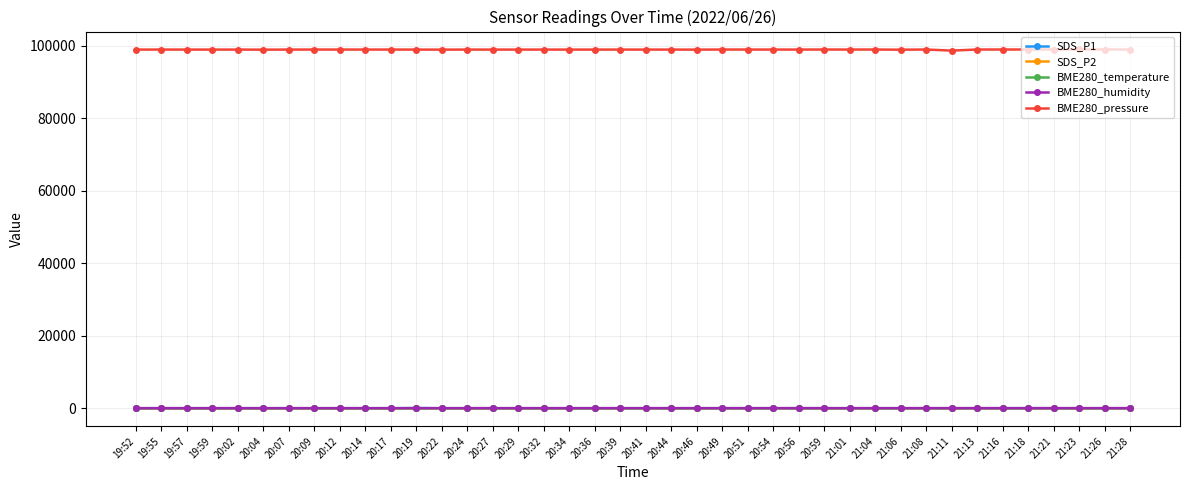

True or false: BME280_temperature has more than 2 interior local peaks.

True